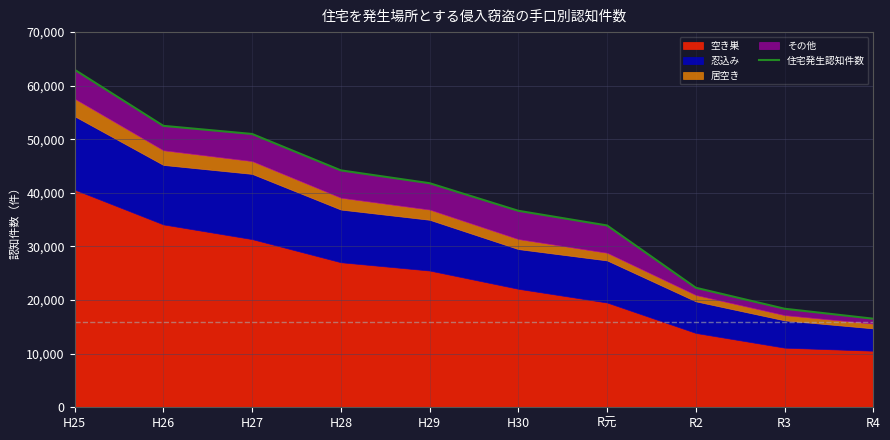

Rank the categories by value from lowest to highest.

R4, R3, R2, R元, H30, H29, H28, H27, H26, H25